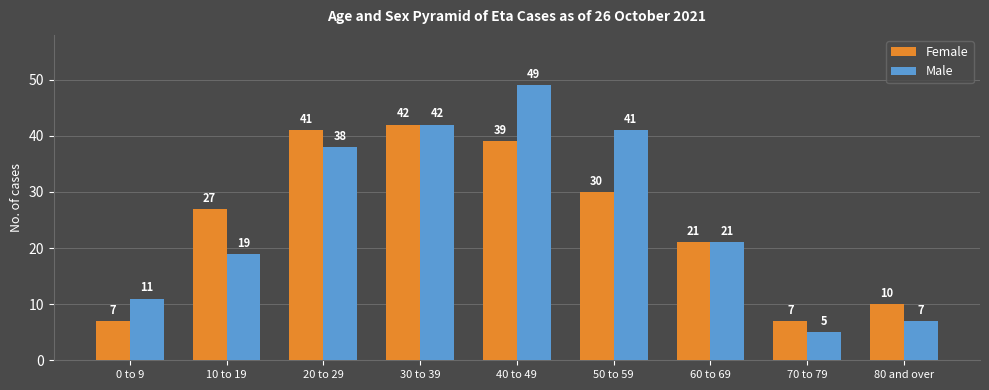

Is it true that Male equals 19 at 10 to 19?

True